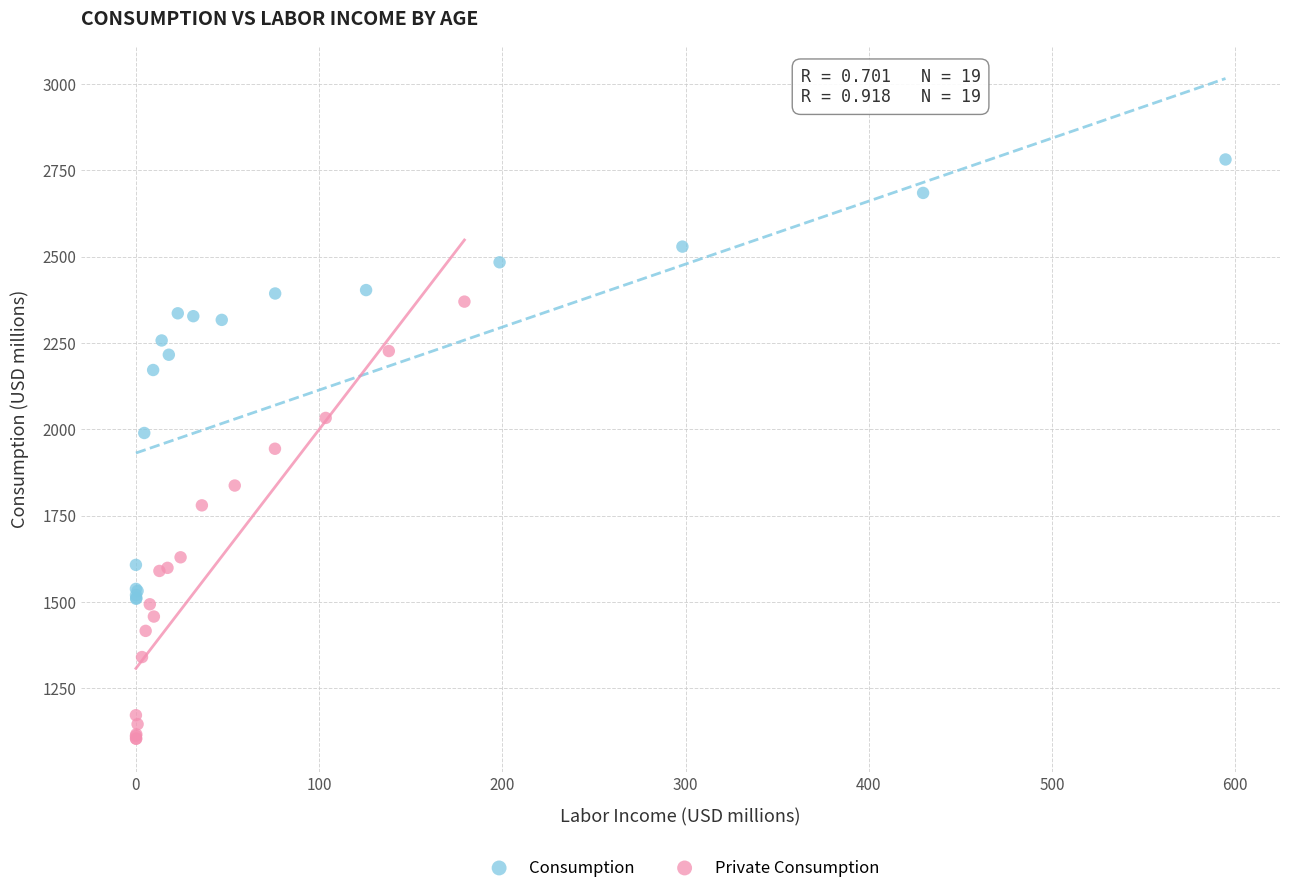

Which series has the largest Y range (max minus min)?

Consumption